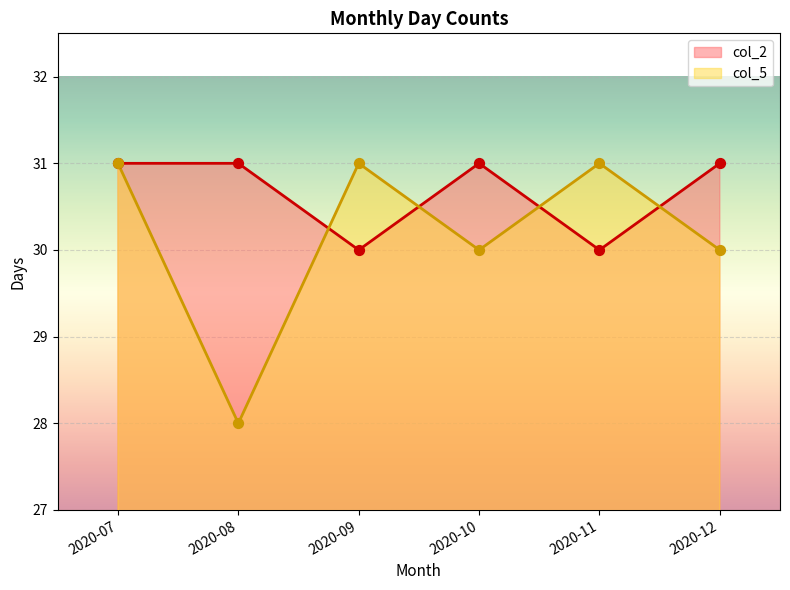

Is the value of col_2 at 2020-12 greater than the value of col_5 at 2020-09?

No